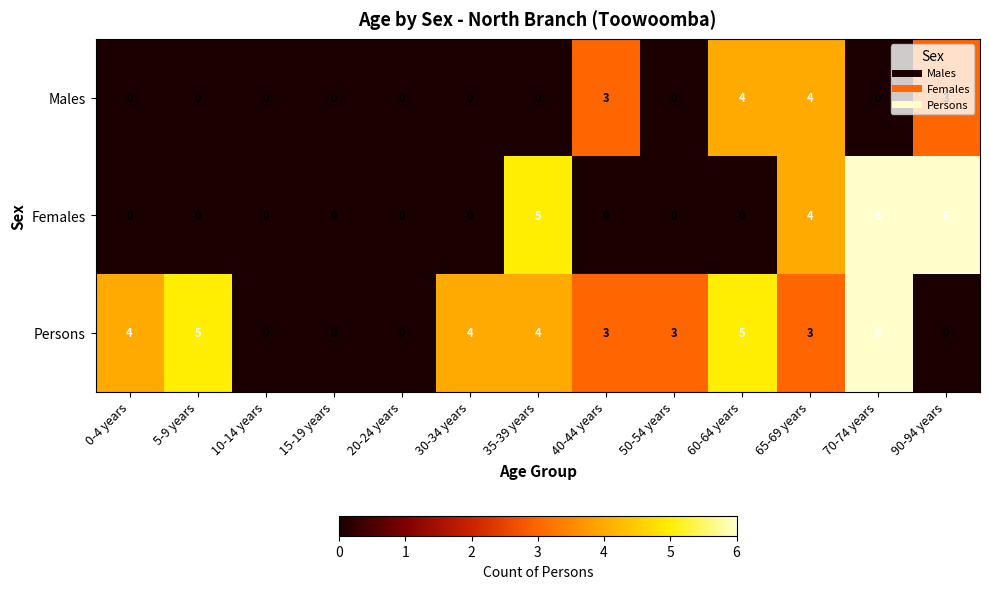

How many categories are shown in the chart?

13